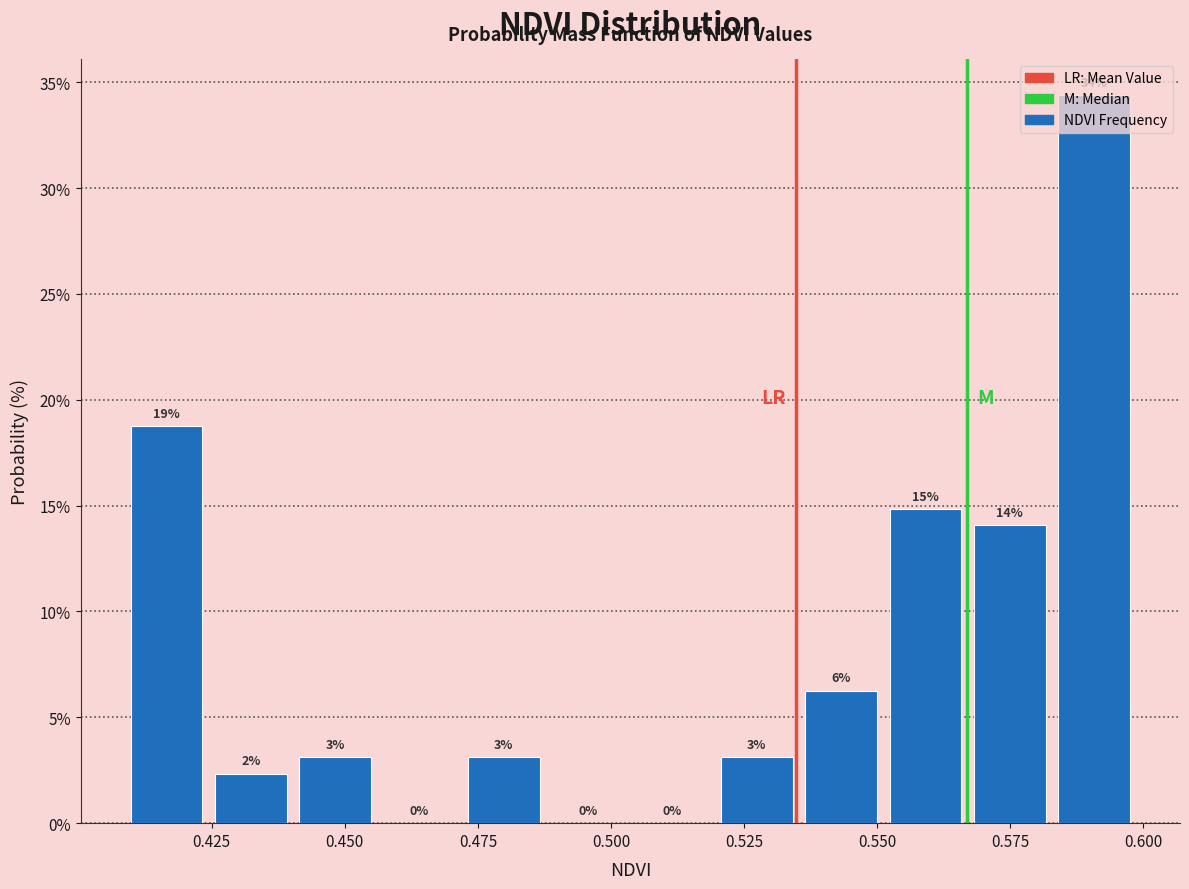

Read against the x-axis, roughly where is the centre of the tallest bar?

0.590